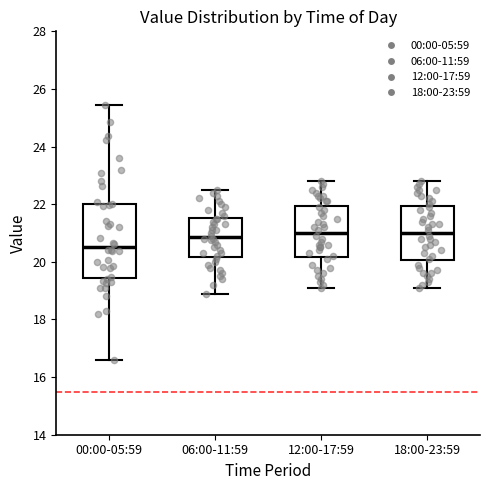

Where does the lower whisker of the box for 18:00-23:59 end on the y-axis? The values are not printed on the chart, so give them approximately, as read against the axis.

19.2